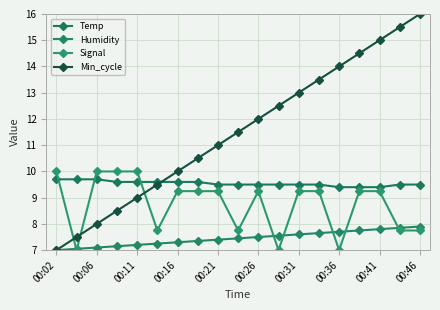

Which series has the widest spread of values?

Min_cycle